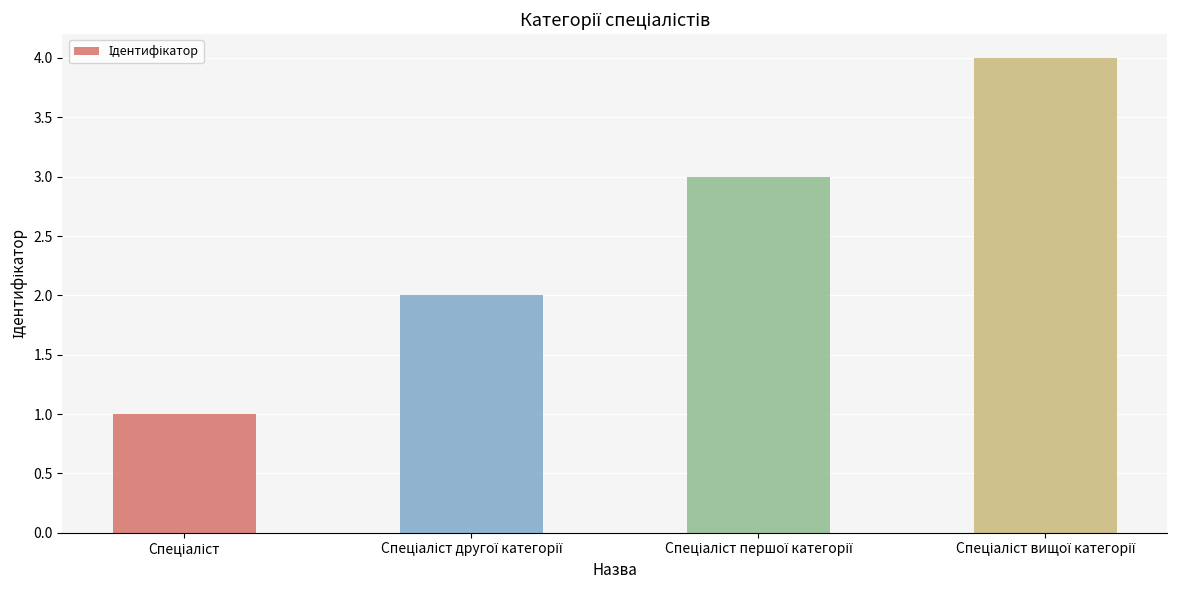

What is the value of the 3rd bar from the left?

3